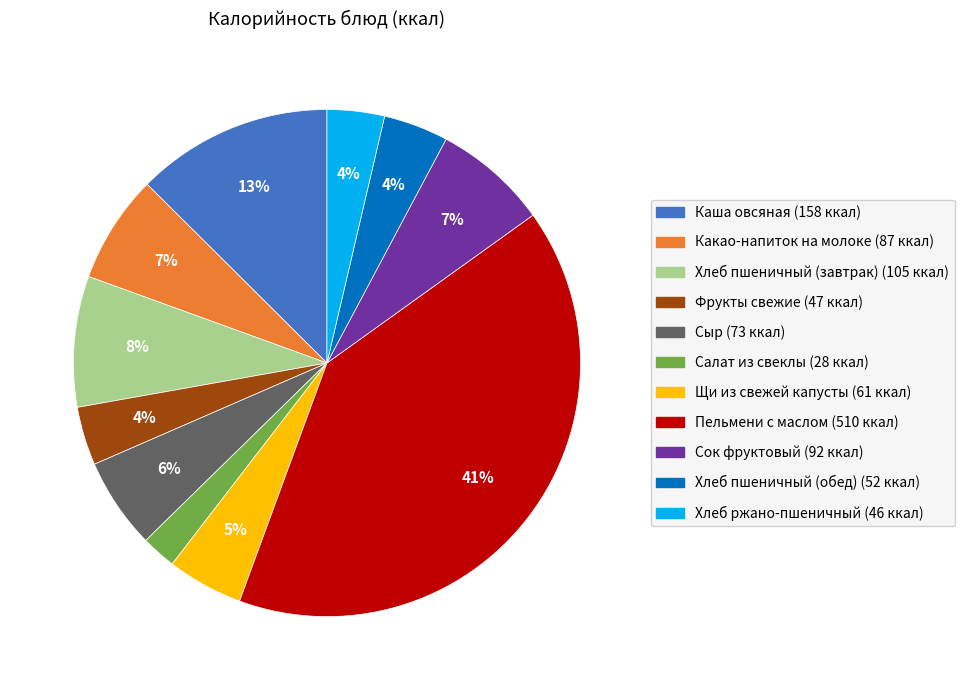

To the nearest percent, what is the combined percentage of Сыр and Сок фруктовый?

13%